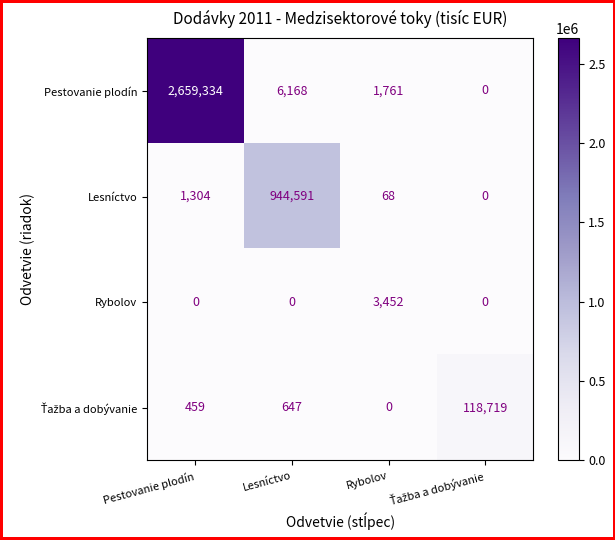

Which series has the widest spread of values?

Pestovanie plodín